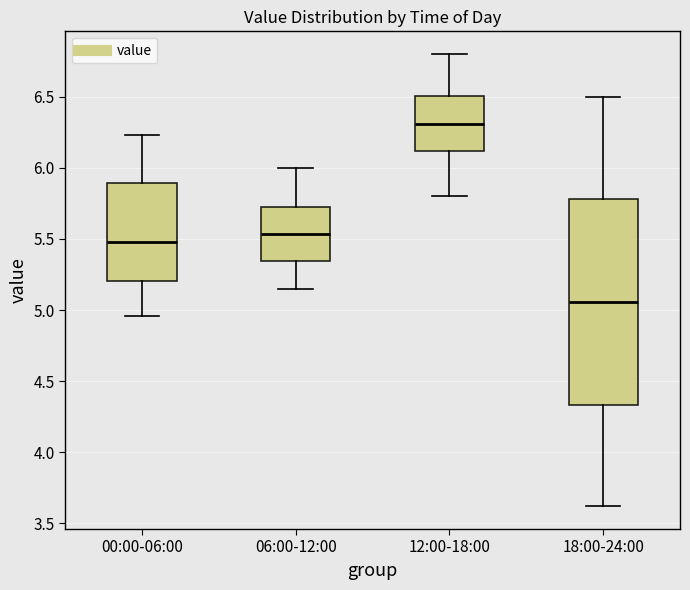

Reading left to right, read every box against the y-axis: the position of its median line, the range the box covers, and the ends of its whiskers. The values are not printed on the chart, so give them approximately, as read against the axis.

00:00-06:00: median 5.50, box 5.20 to 5.90, whiskers 4.95 to 6.25
06:00-12:00: median 5.55, box 5.35 to 5.75, whiskers 5.15 to 6.00
12:00-18:00: median 6.30, box 6.10 to 6.50, whiskers 5.80 to 6.80
18:00-24:00: median 5.05, box 4.35 to 5.80, whiskers 3.60 to 6.50